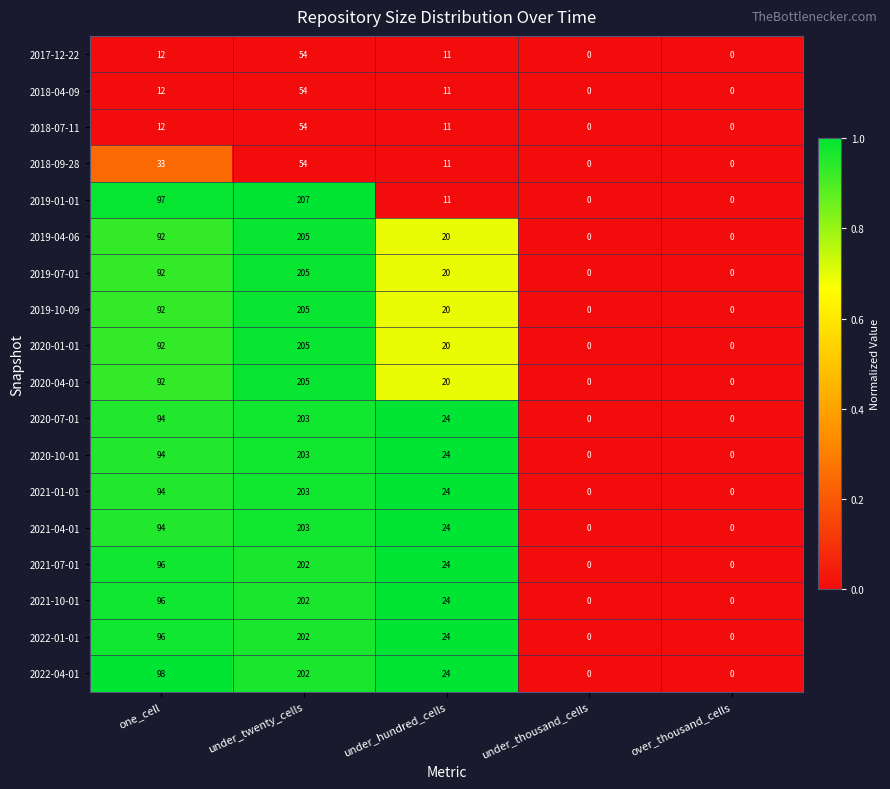

At which label does 2021-10-01 reach its peak?

under_twenty_cells